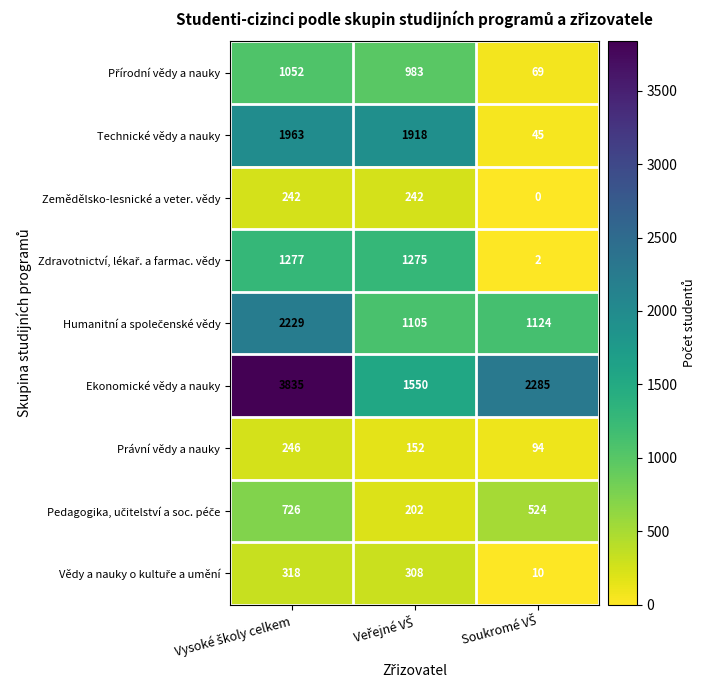

What is the greatest value displayed?

3835